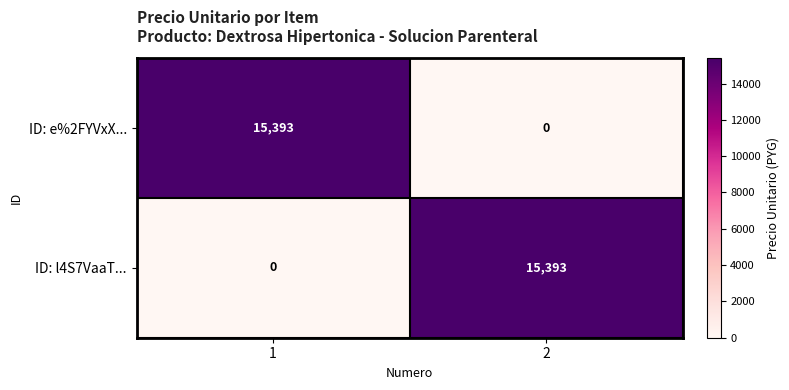

Count the number of categories in the chart.

2